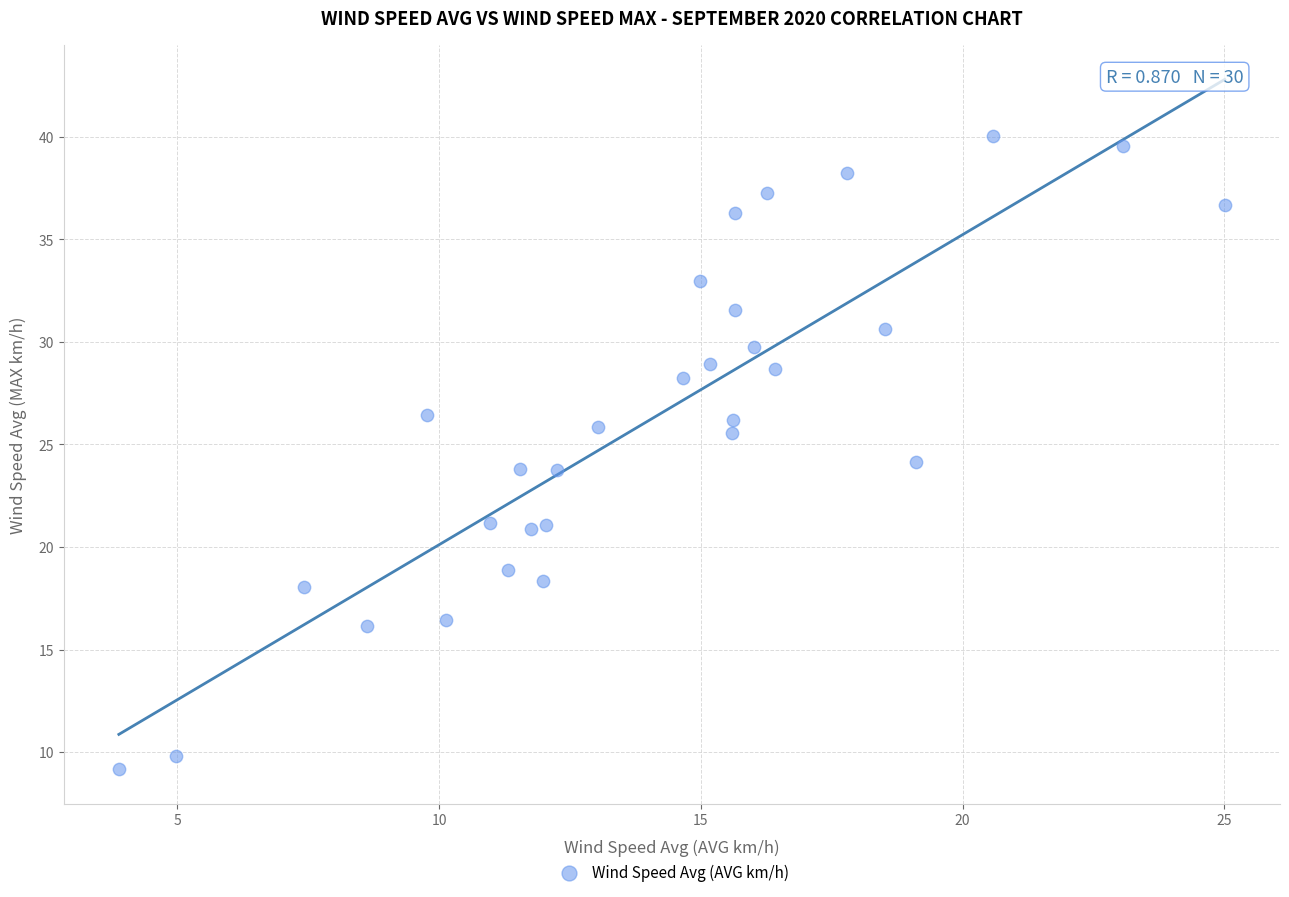

What is the range of Y values (max minus min)?

30.9